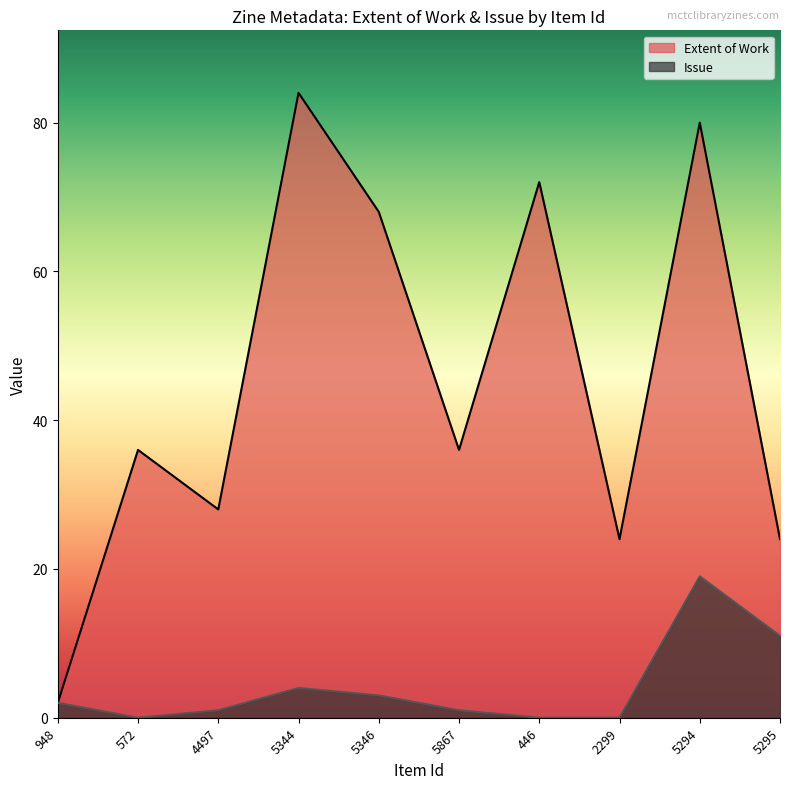

What is the sum of the Extent of Work values at 5294 and 4497?

108